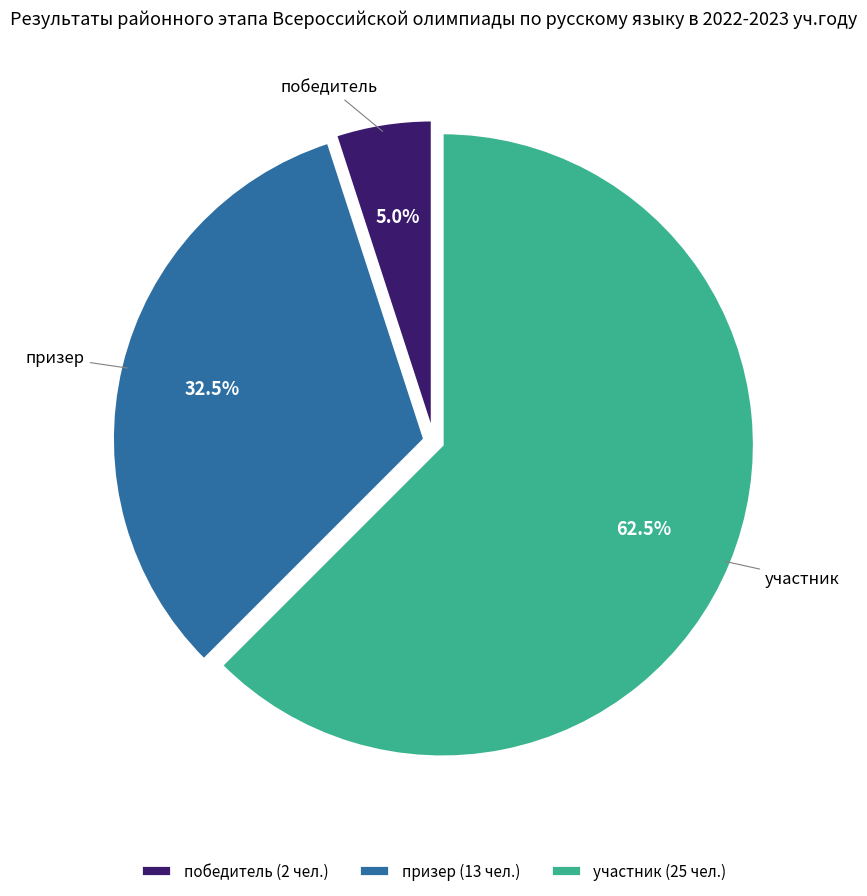

What is the ratio of the value at призер (13 чел.) to the value at победитель (2 чел.)?

6.5